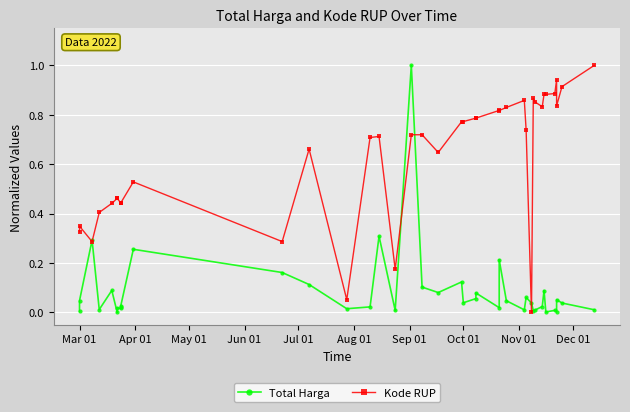

How many values in Kode RUP are above zero?

39